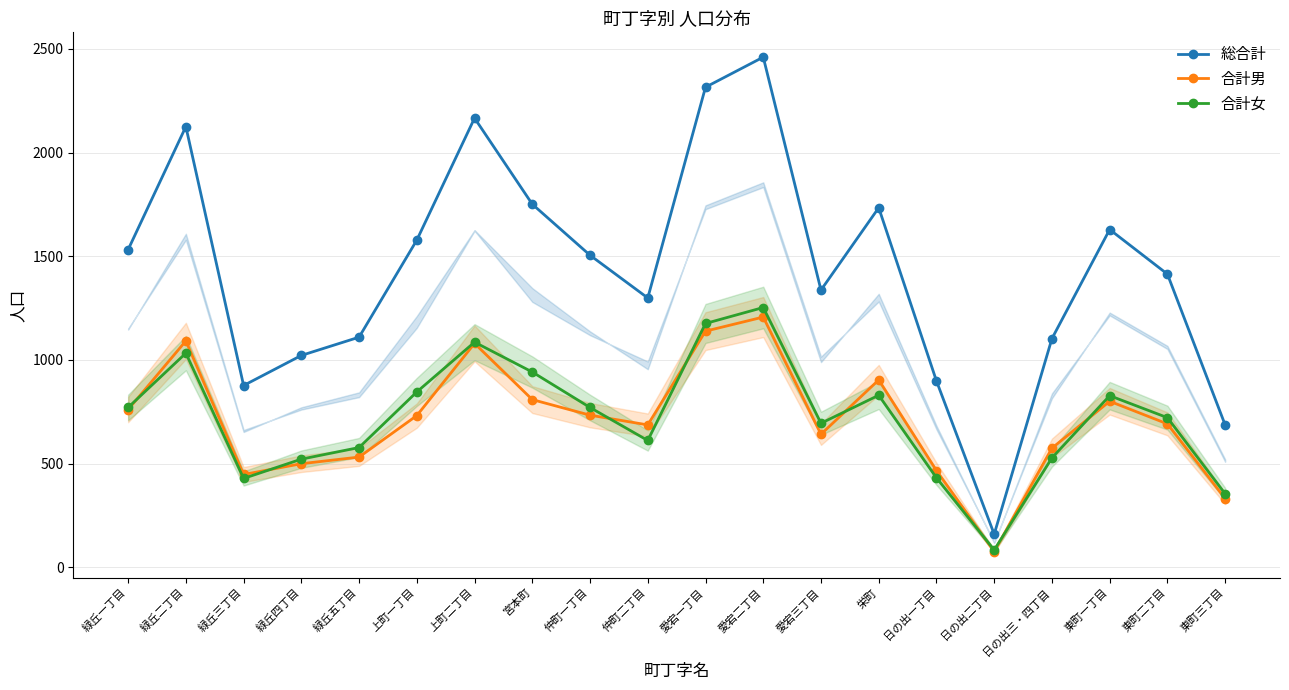

What is the spread (max minus min) of values at 栄町?

904